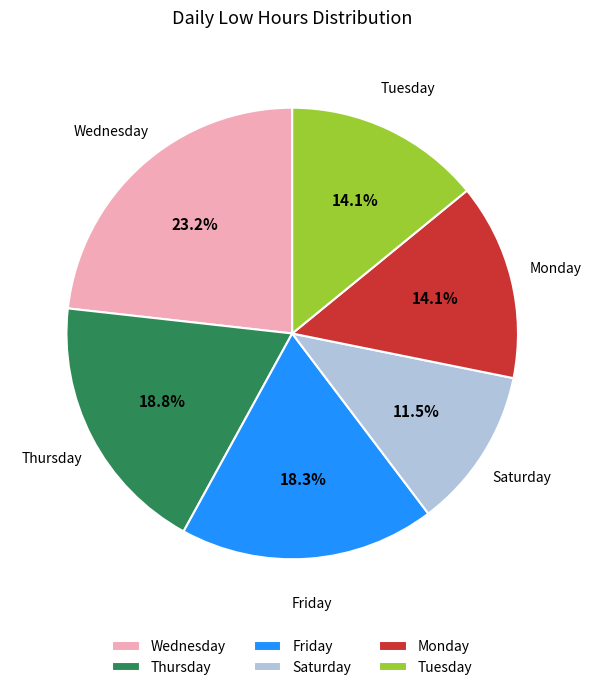

What is the ratio of the value at Tuesday to the value at Thursday?

0.8